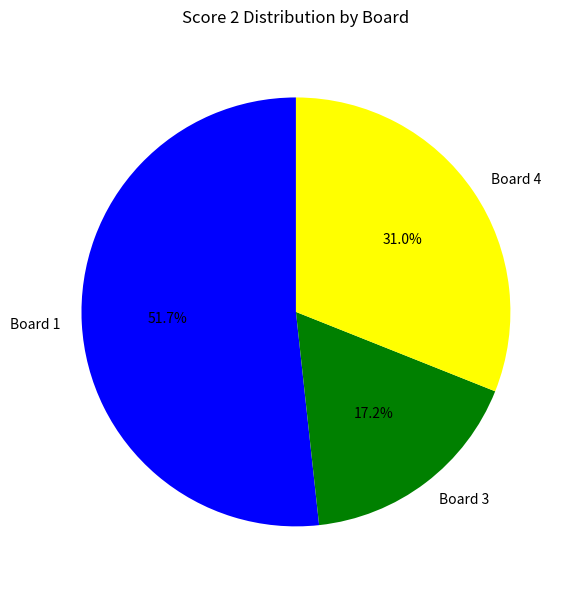

How many segments does this pie chart have?

3